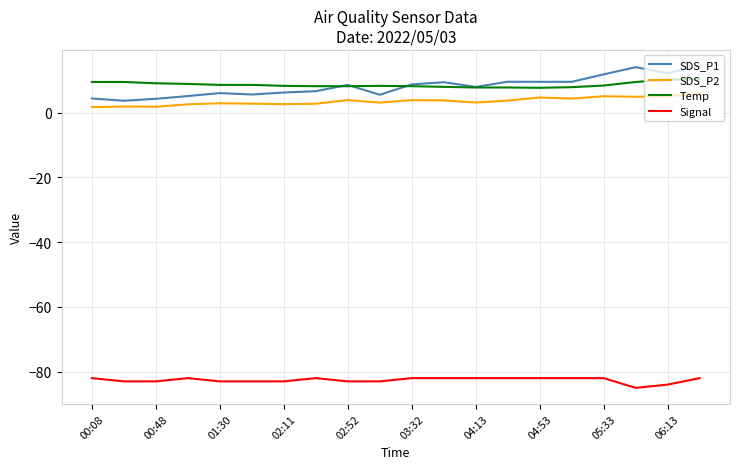

Does the chart display data point markers on the line(s)?

No